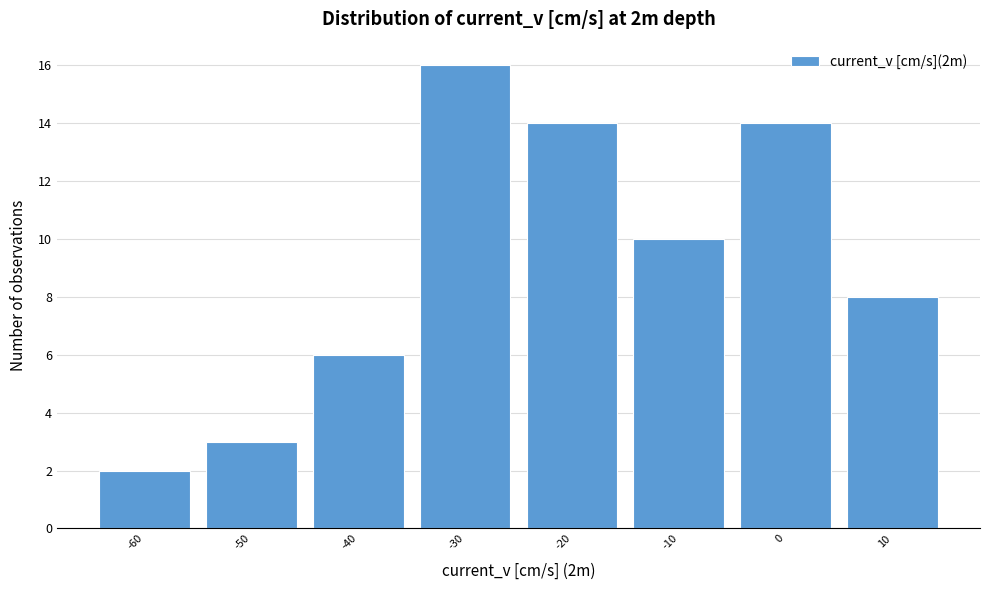

Reading left to right, what are all the values shown in this chart?

2	3	6	16	14	10	14	8